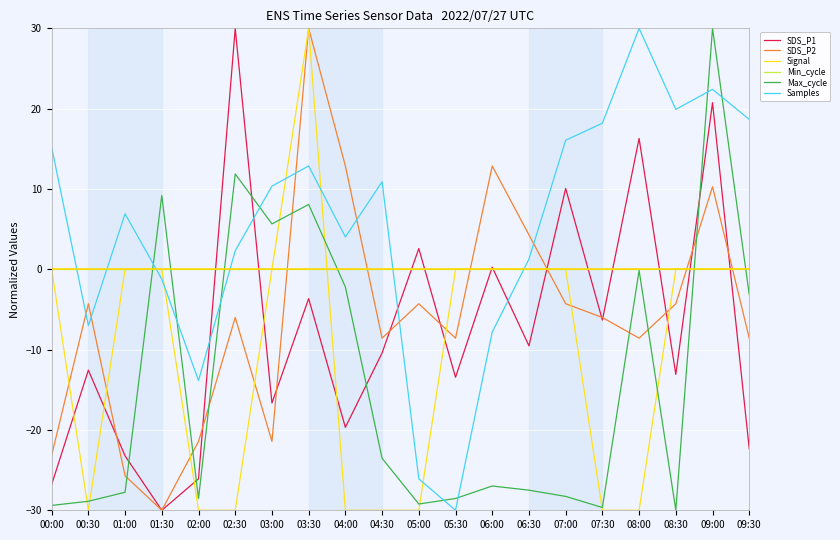

Read the SDS_P1 value at 02:00.

-26.1